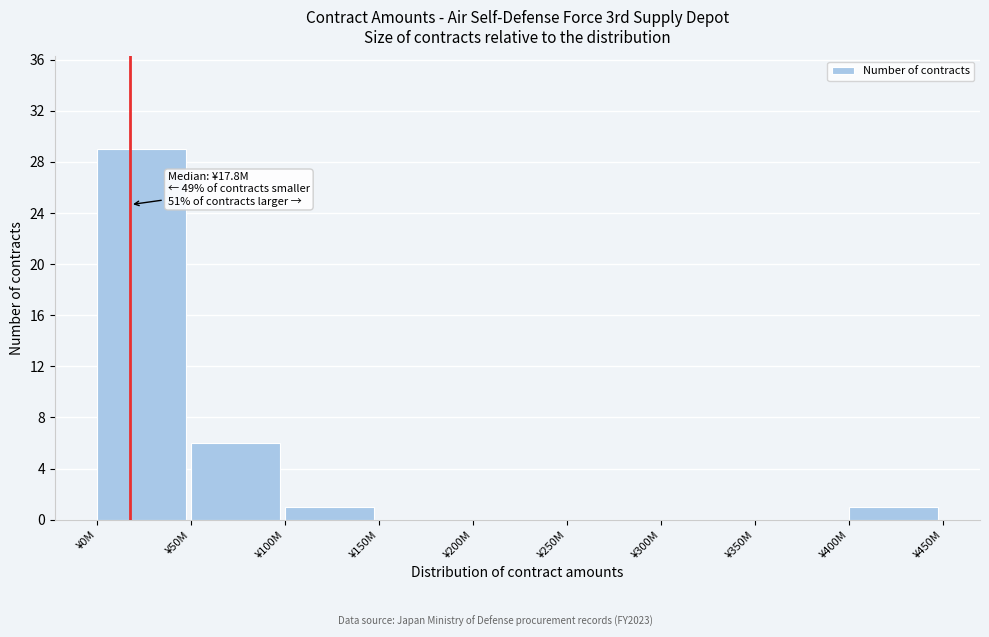

Reading right to left, transcribe all the data shown in this chart.

¥400M=1	¥350M=0	¥300M=0	¥250M=0	¥200M=0	¥150M=0	¥100M=1	¥50M=6	¥0M=29